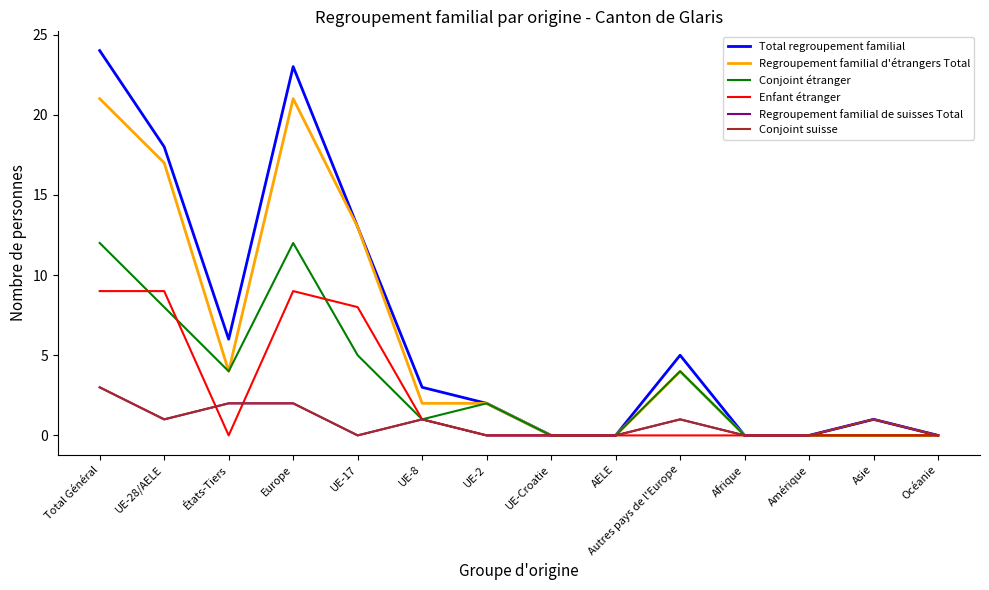

Which series changed the most between AELE and Amérique?

Total regroupement familial